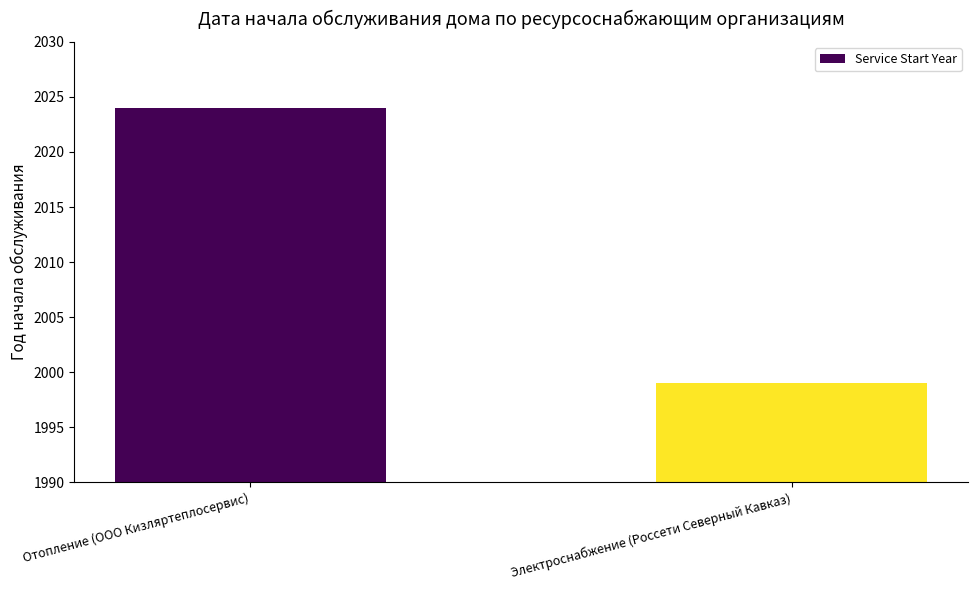

True or false: the data shows 2024 at Отопление (ООО Кизляртеплосервис).

True